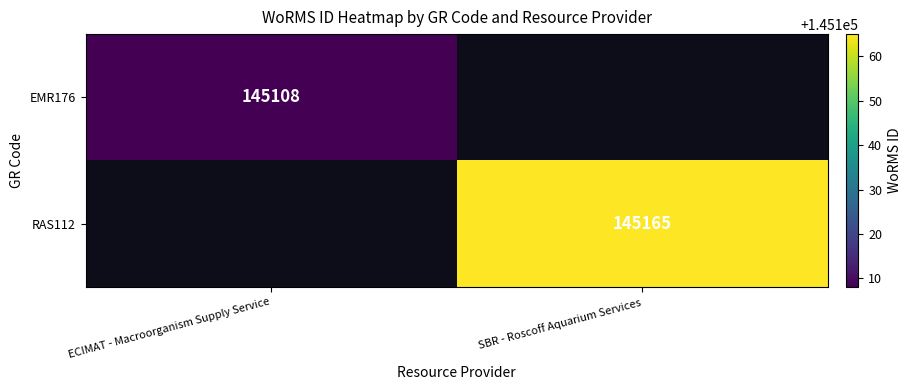

At which category does the chart reach its minimum across all series?

ECIMAT - Macroorganism Supply Service